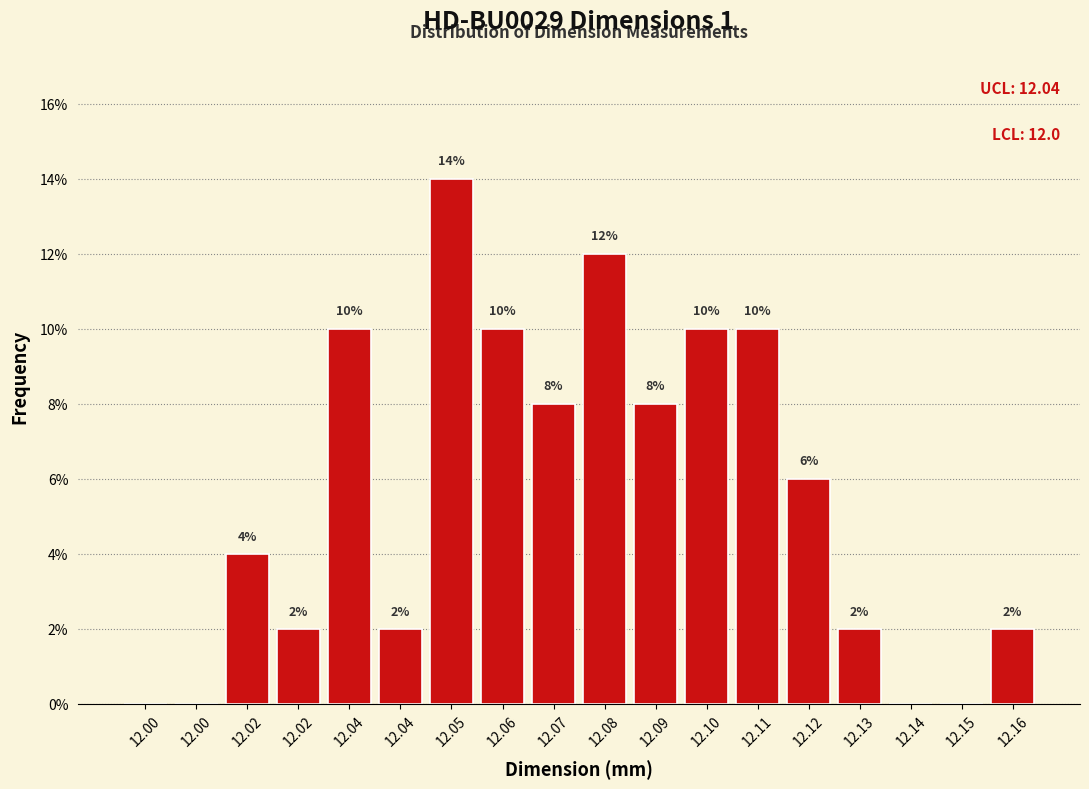

How many data points does each series have?

18